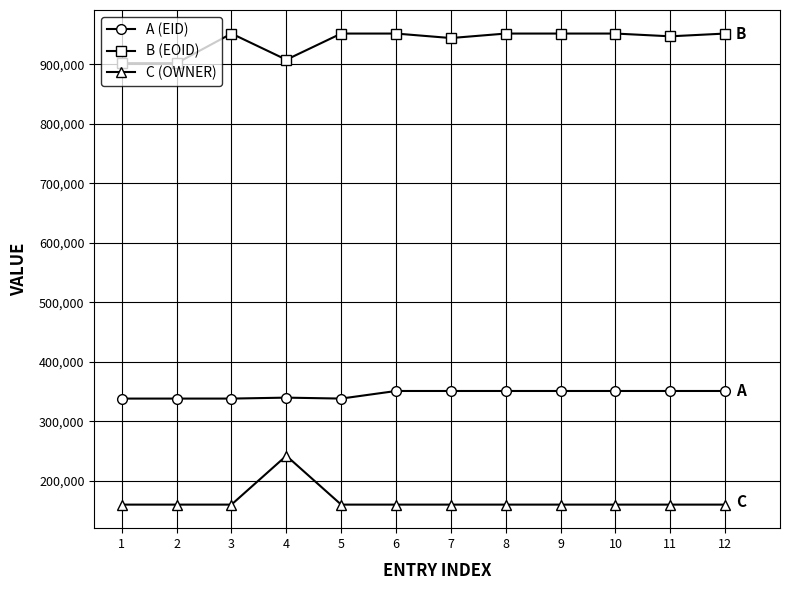

List the series in order of their overall mean, highest first.

B (EOID), A (EID), C (OWNER)